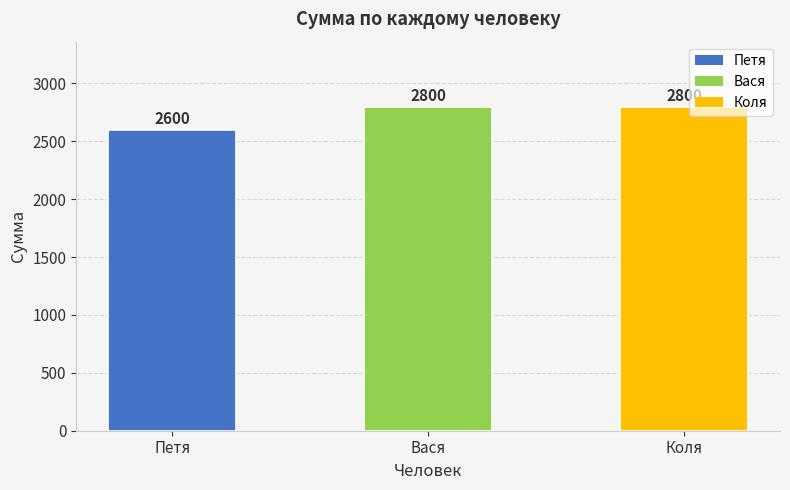

What is the difference between the maximum and minimum values?

200